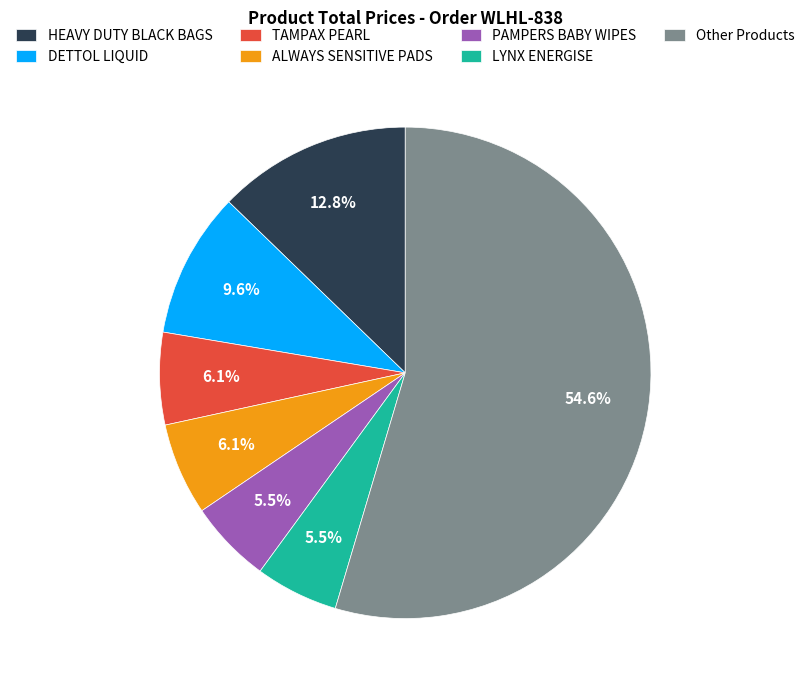

Does TAMPAX PEARL account for over 50% of the chart?

No